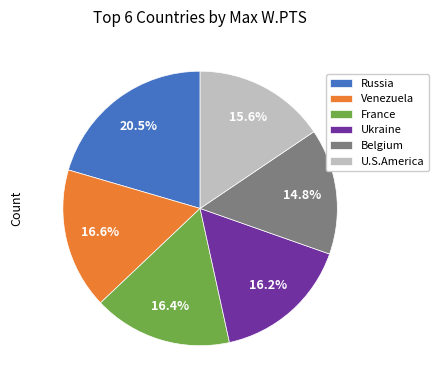

What percentage do Venezuela and France together represent?

33.0%